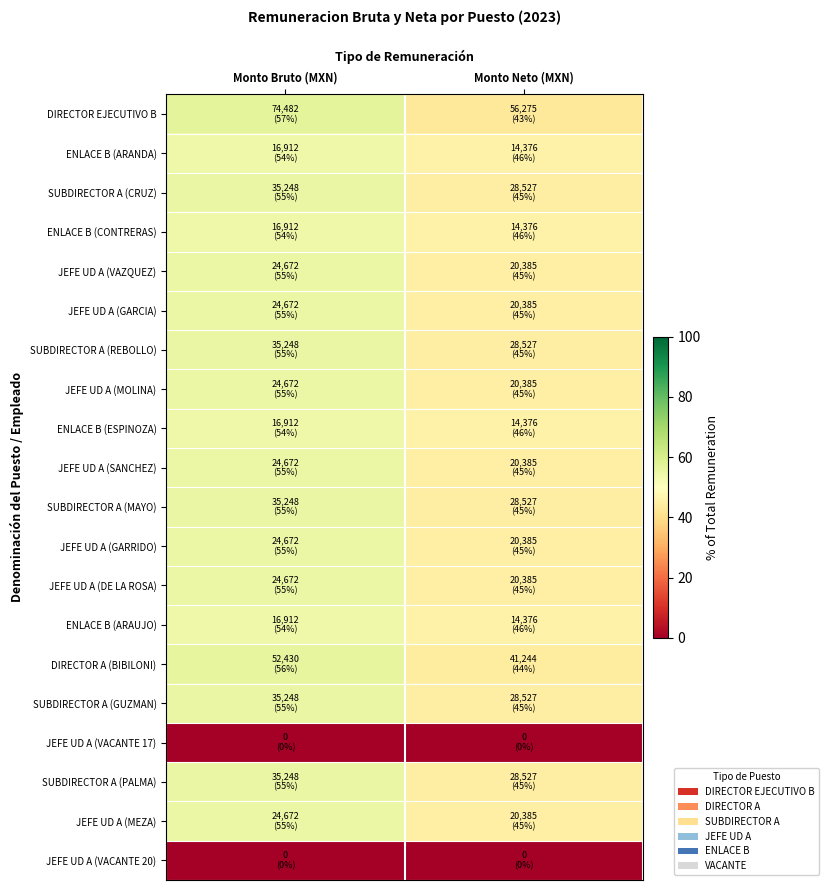

Which series has the largest total across all categories?

DIRECTOR EJECUTIVO B